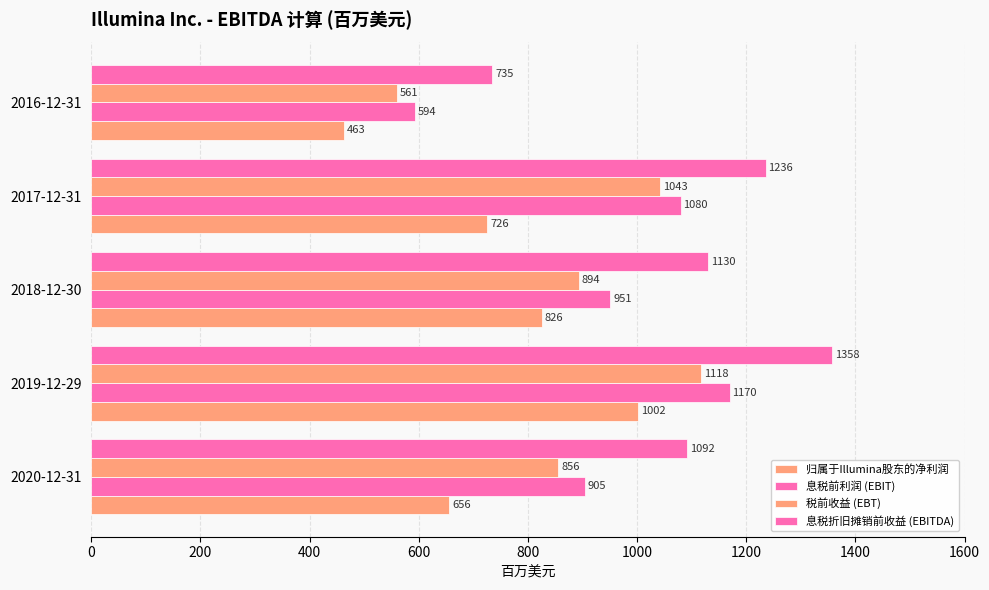

How many categories are shown in the chart?

5